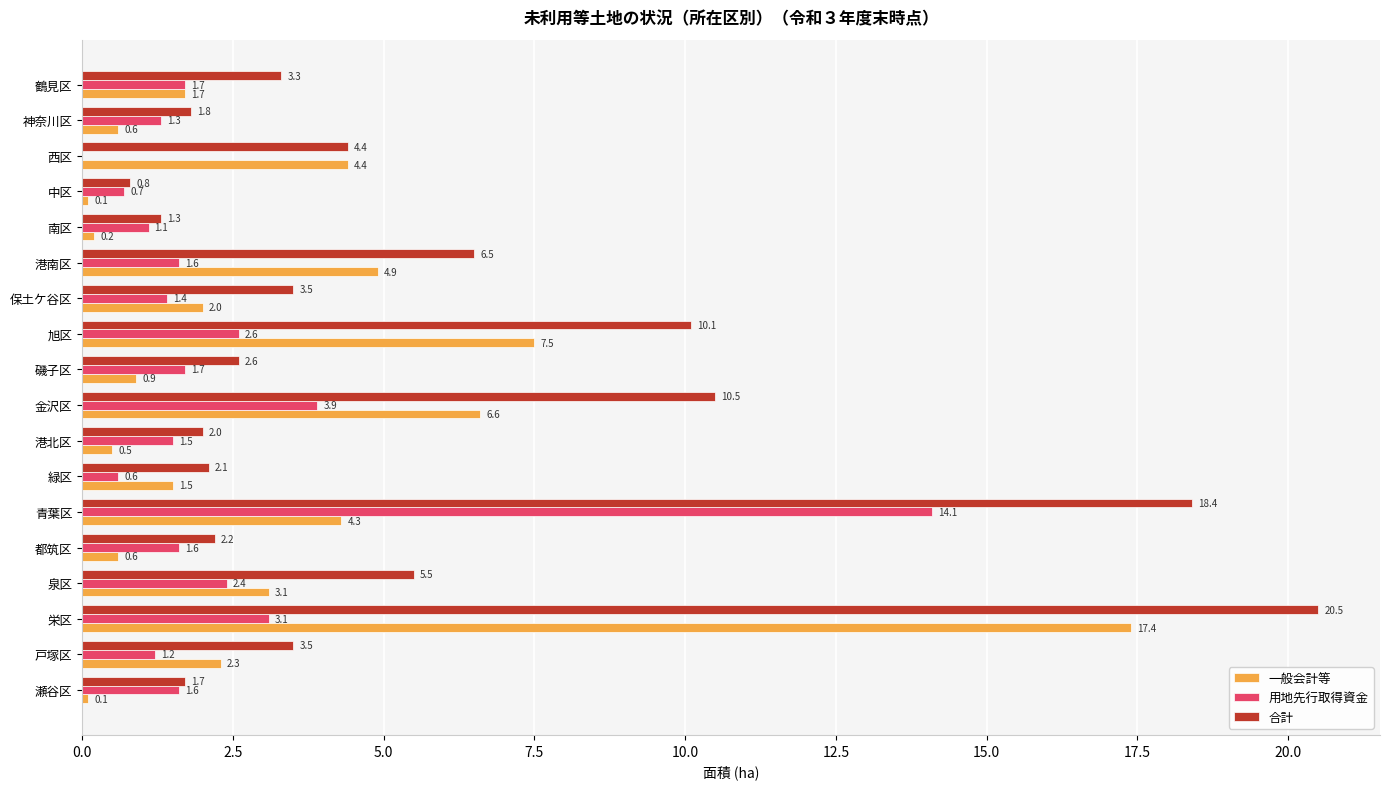

What is the sum of all 一般会計等 values?

58.7